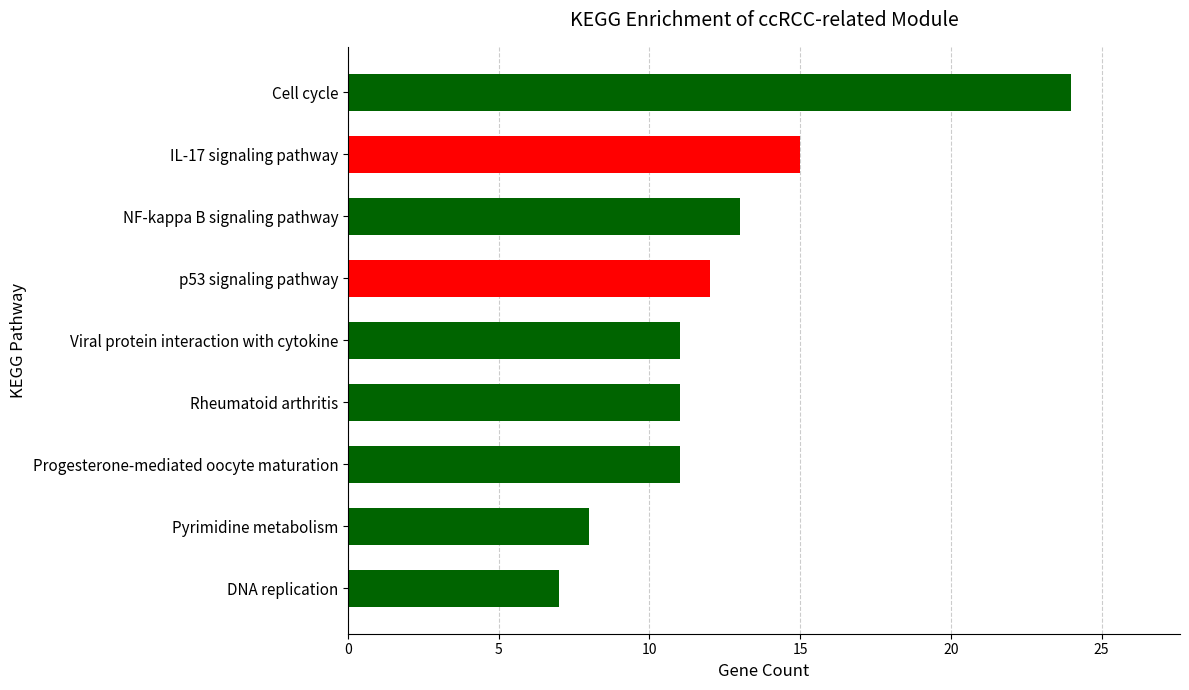

What is the difference between the maximum and minimum values?

17